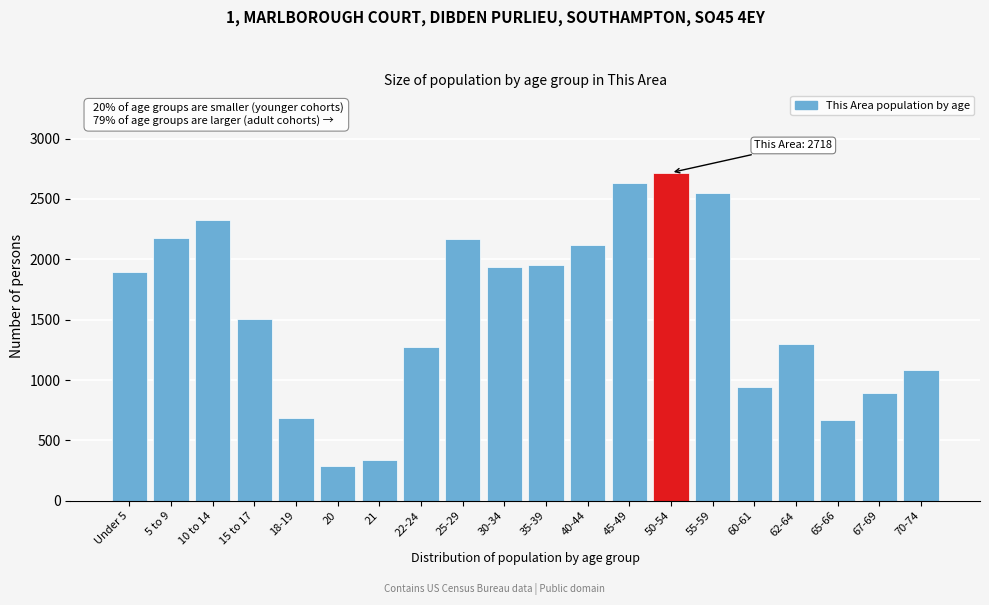

The value at 18-19 is 471. True or false?

False